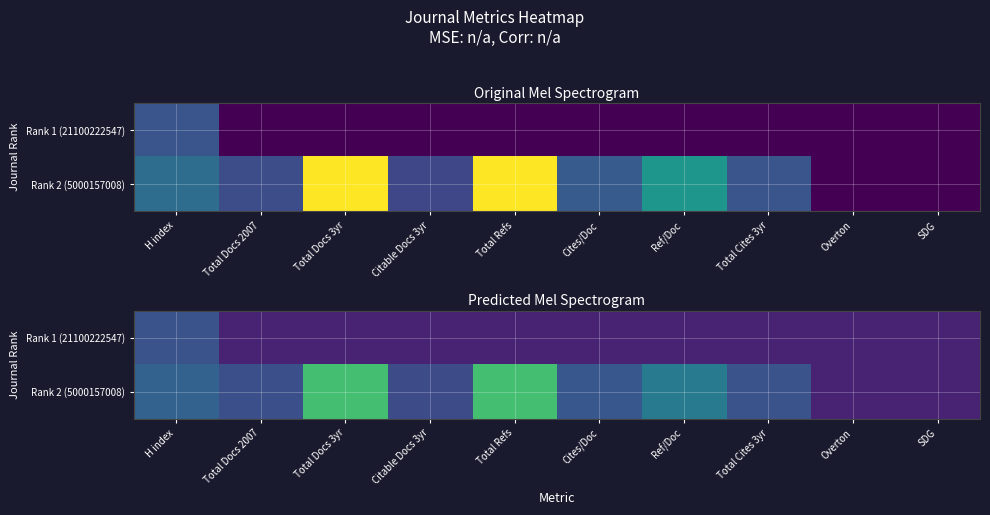

What is the maximum value shown in the chart?

29.4